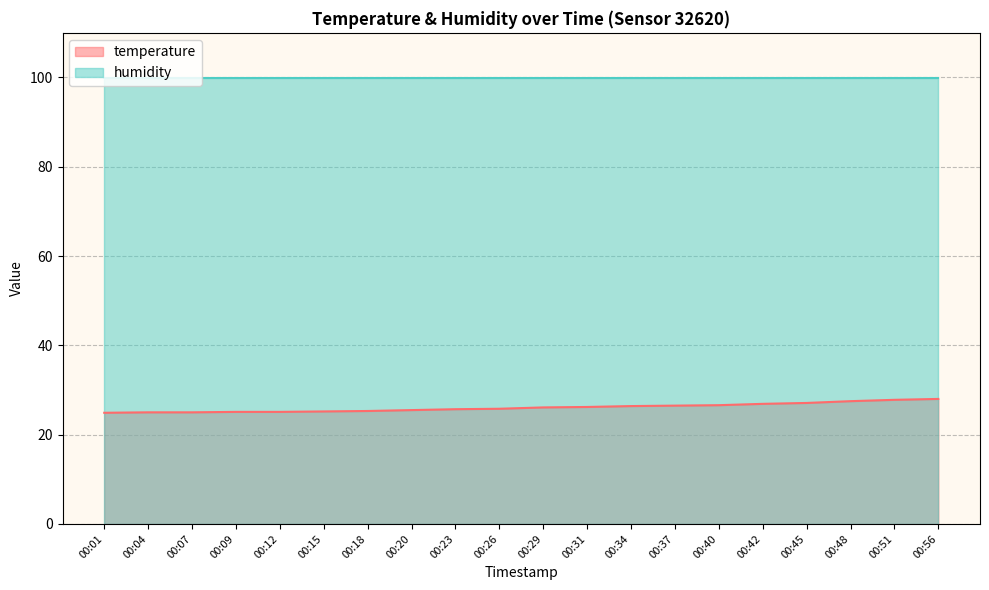

How many categories are shown in the chart?

20